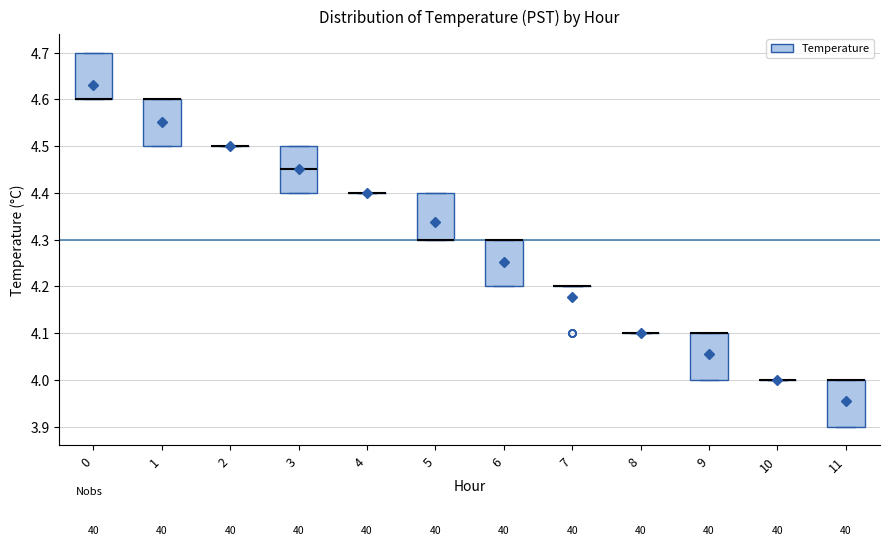

Reading left to right, transcribe this box plot: for each box, give where its median line is, the range the box spans, and where its two whiskers end, as read against the y-axis. The values are not printed on the chart, so give them approximately, as read against the axis.

0: median 4.60 (drawn on the box's lower edge), box 4.60 to 4.70, whiskers 4.60 to 4.70
1: median 4.60 (drawn on the box's upper edge), box 4.50 to 4.60, whiskers 4.50 to 4.60
2: box collapsed to a line at 4.50, whiskers 4.50 to 4.50
3: median 4.45, box 4.40 to 4.50, whiskers 4.40 to 4.50
4: box collapsed to a line at 4.40, whiskers 4.40 to 4.40
5: median 4.30 (drawn on the box's lower edge), box 4.30 to 4.40, whiskers 4.30 to 4.40
6: median 4.30 (drawn on the box's upper edge), box 4.20 to 4.30, whiskers 4.20 to 4.30
7: box collapsed to a line at 4.20, whiskers 4.20 to 4.20
8: box collapsed to a line at 4.10, whiskers 4.10 to 4.10
9: median 4.10 (drawn on the box's upper edge), box 4.00 to 4.10, whiskers 4.00 to 4.10
10: box collapsed to a line at 4.00, whiskers 4.00 to 4.00
11: median 4.00 (drawn on the box's upper edge), box 3.90 to 4.00, whiskers 3.90 to 4.00